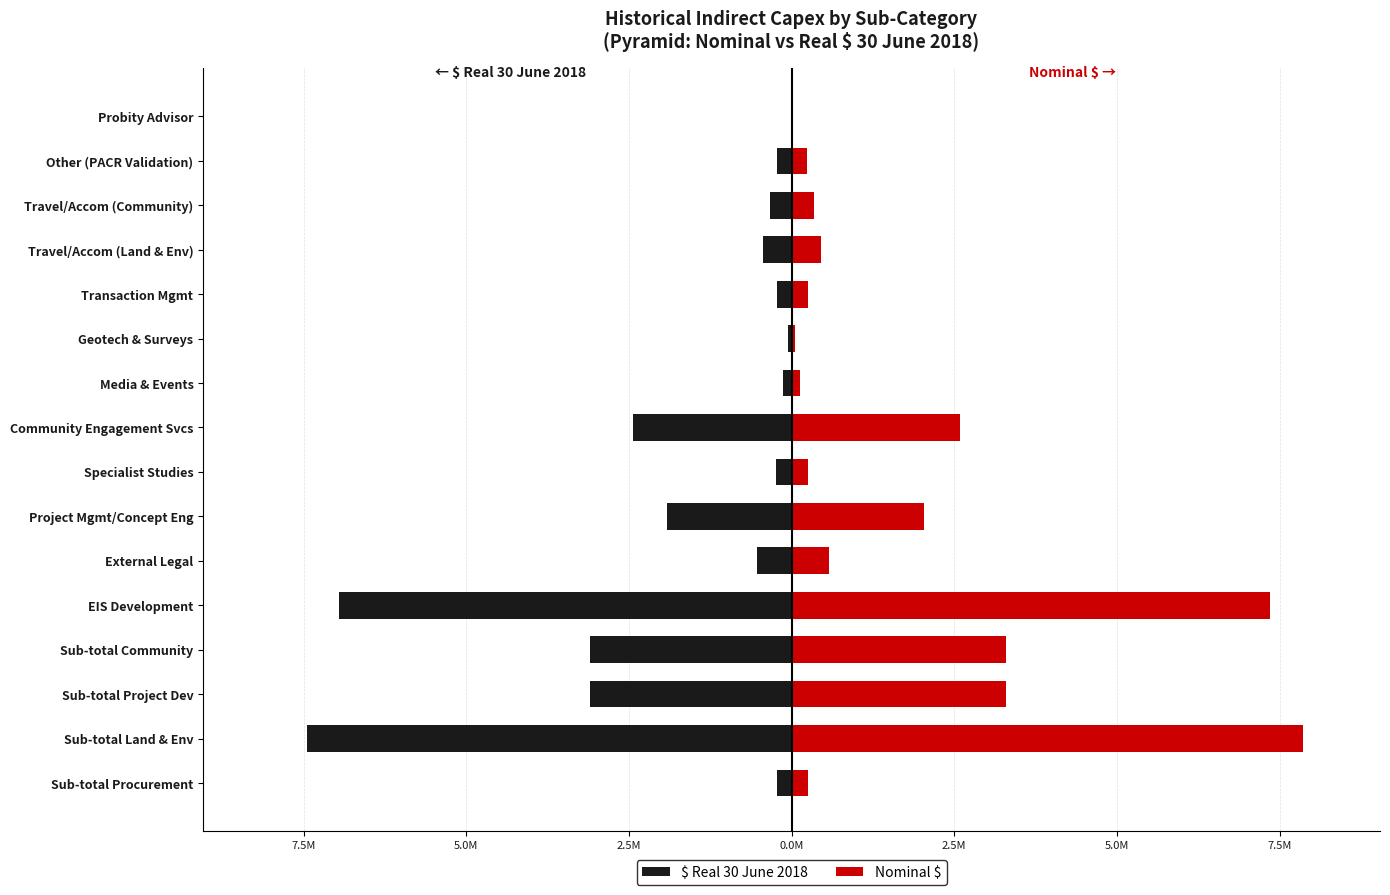

What is the approximate value of $ Real 30 June 2018 at External Legal?

-0.5